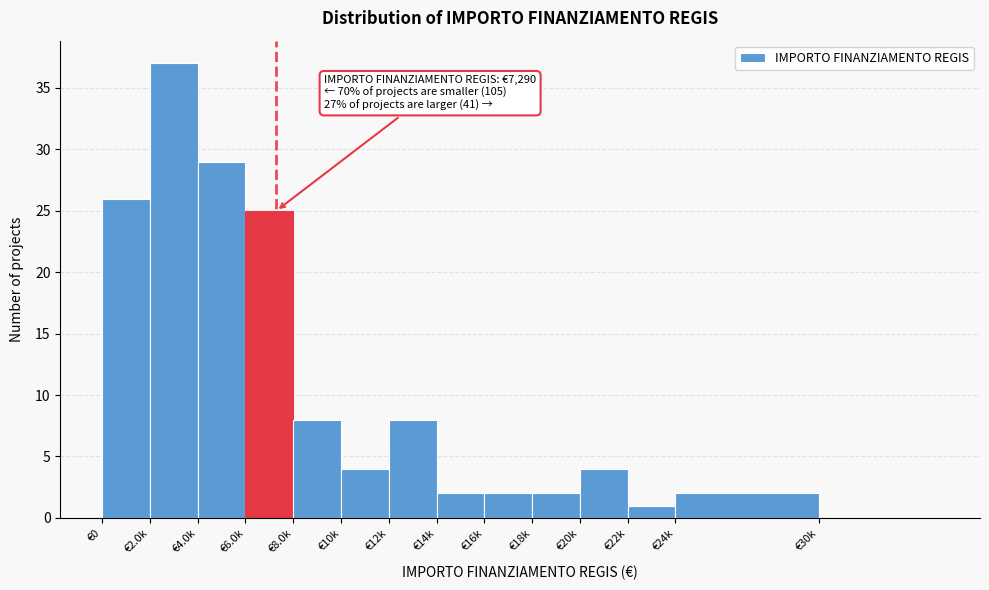

Reading left to right, list all the values displayed in this chart.

€0=26	€2.0k=37	€4.0k=29	€6.0k=25	€8.0k=8	€10k=4	€12k=8	€14k=2	€16k=2	€18k=2	€20k=4	€22k=1	€24k=2	€30k=0